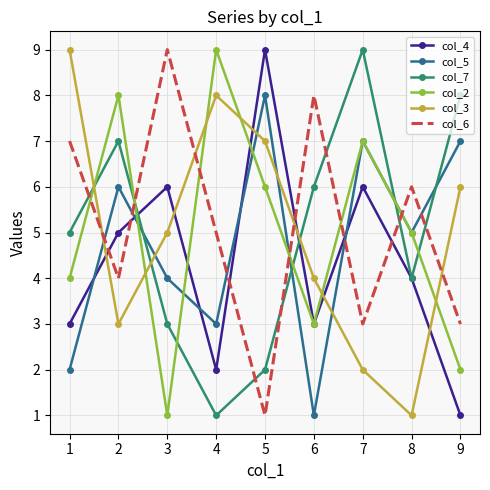

How many col_3 values are between 3 and 7?

5